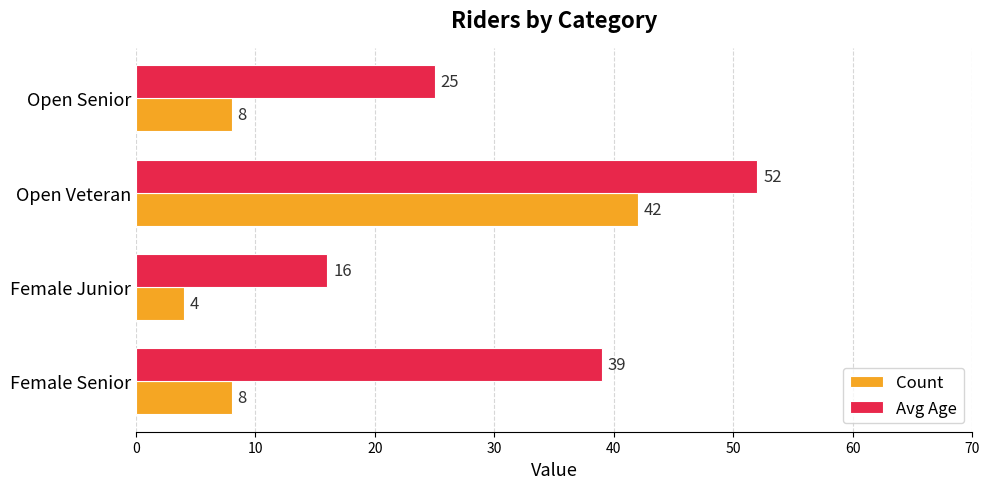

Is it true that Count equals 67 at Open Veteran?

False